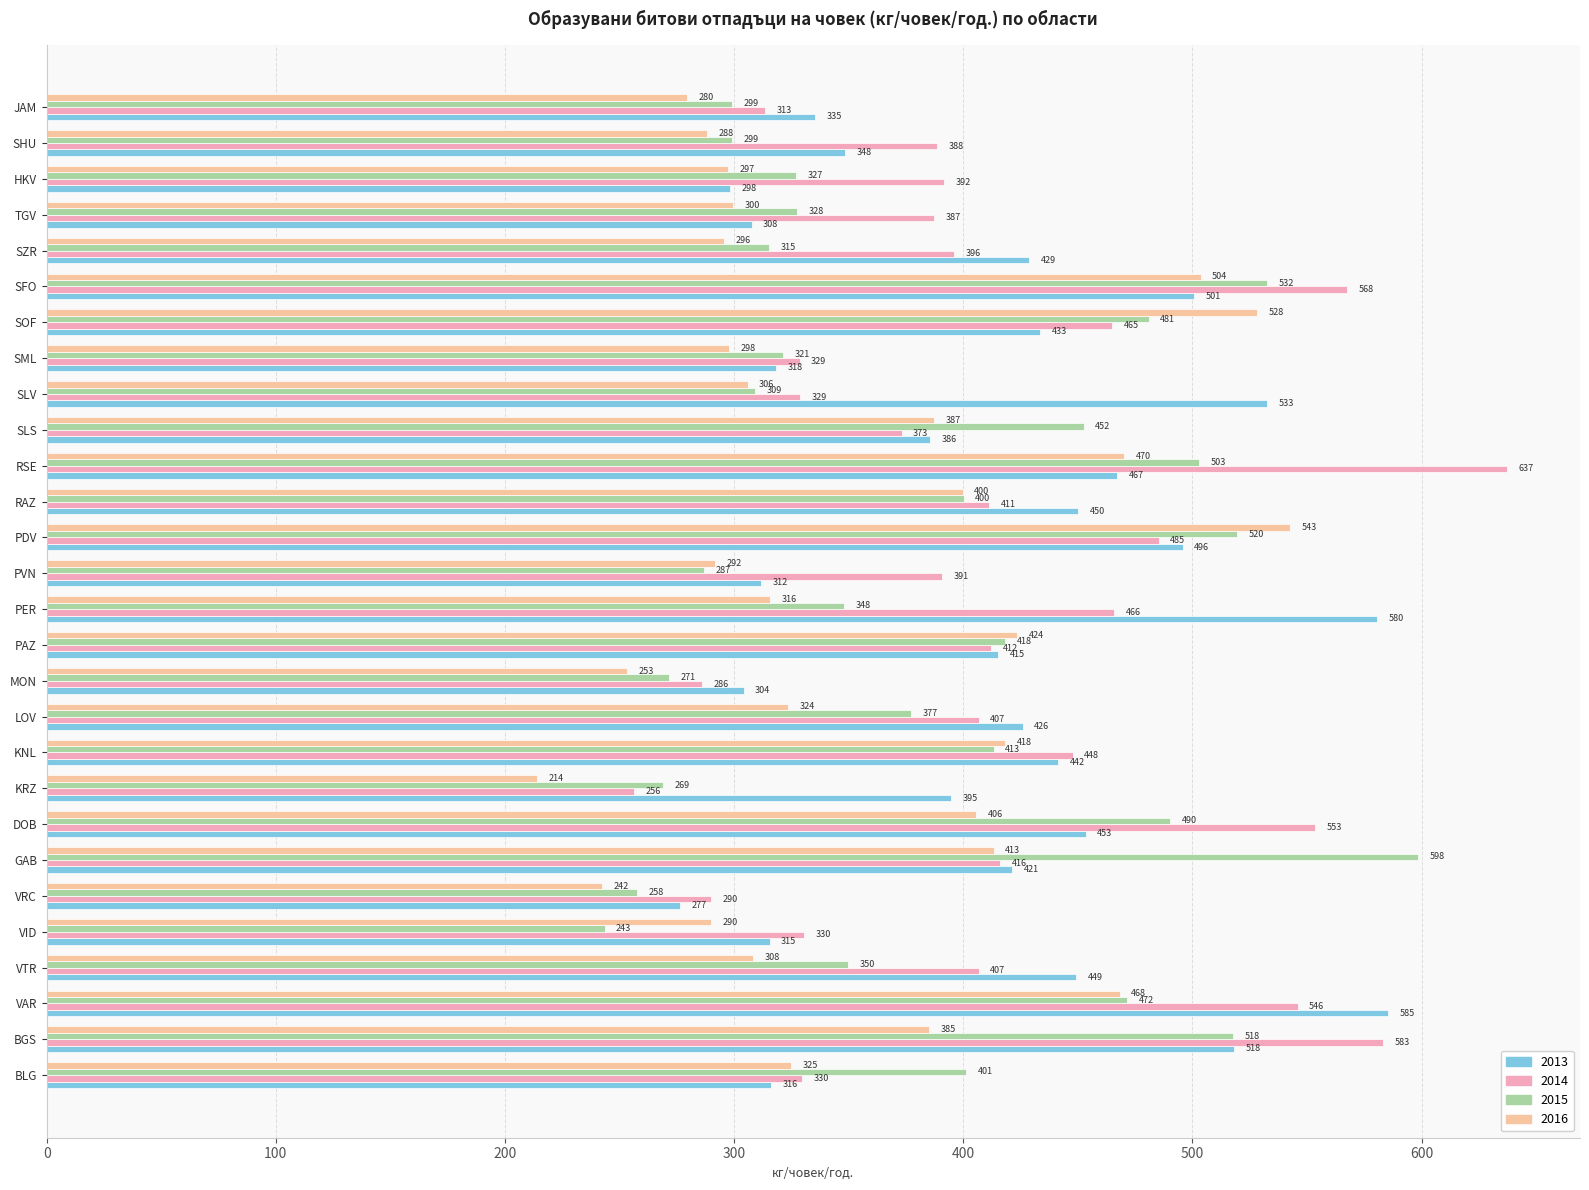

What is the highest value of the 2013 series?

585.3